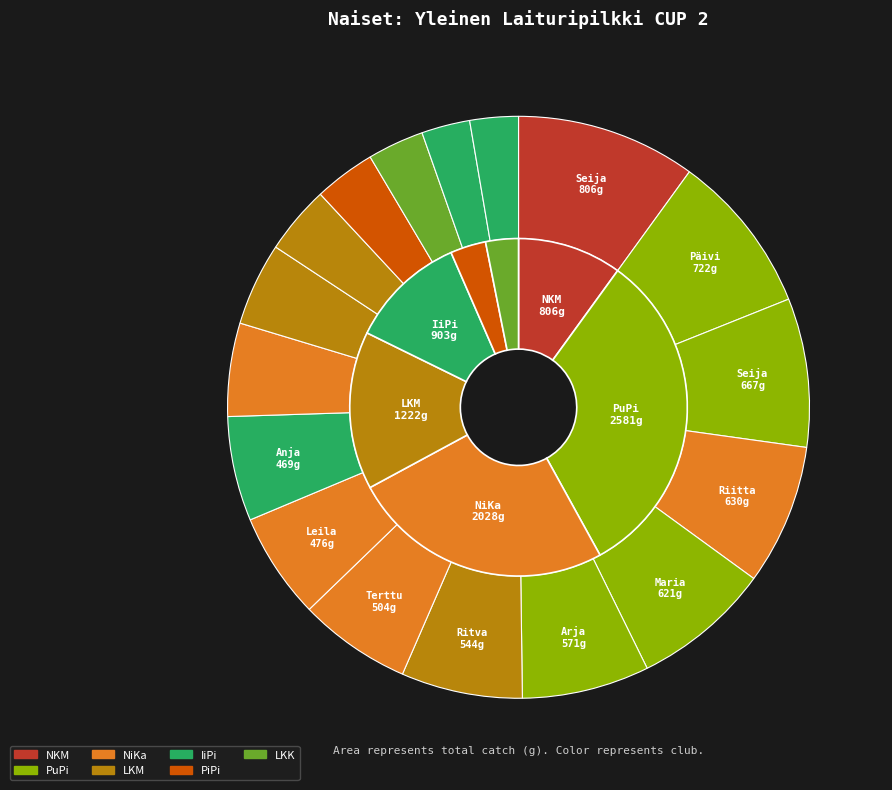

Is it true that Ritva Viertola is 12% of the pie?

False